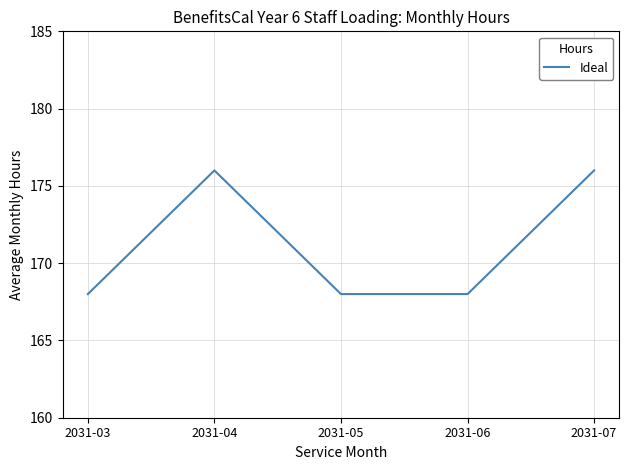

Where is the first local maximum?

2031-04